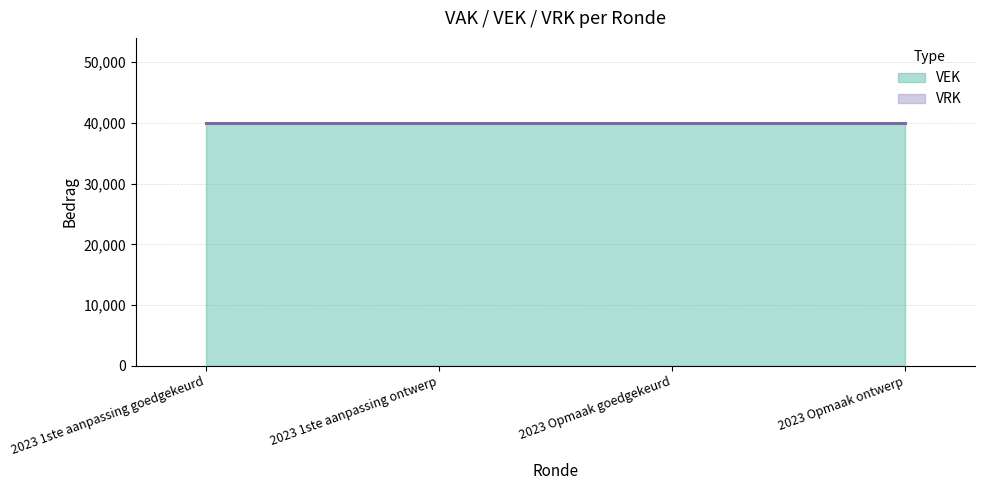

At how many categories does at least one series exceed 27835?

4